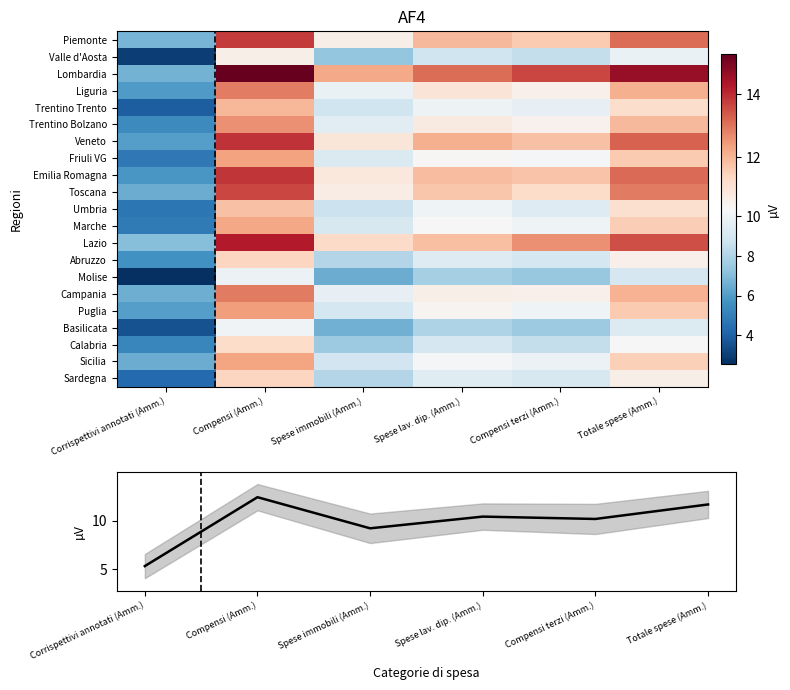

The Friuli VG series shows 4.3 at Spese lav. dip. (Amm.). True or false?

False